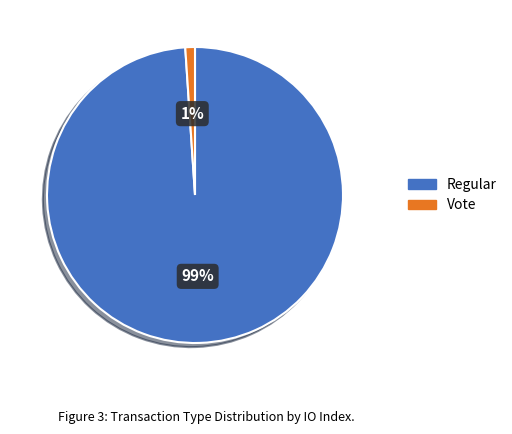

To the nearest percent, what is the difference between the largest and smallest slice percentages?

98%